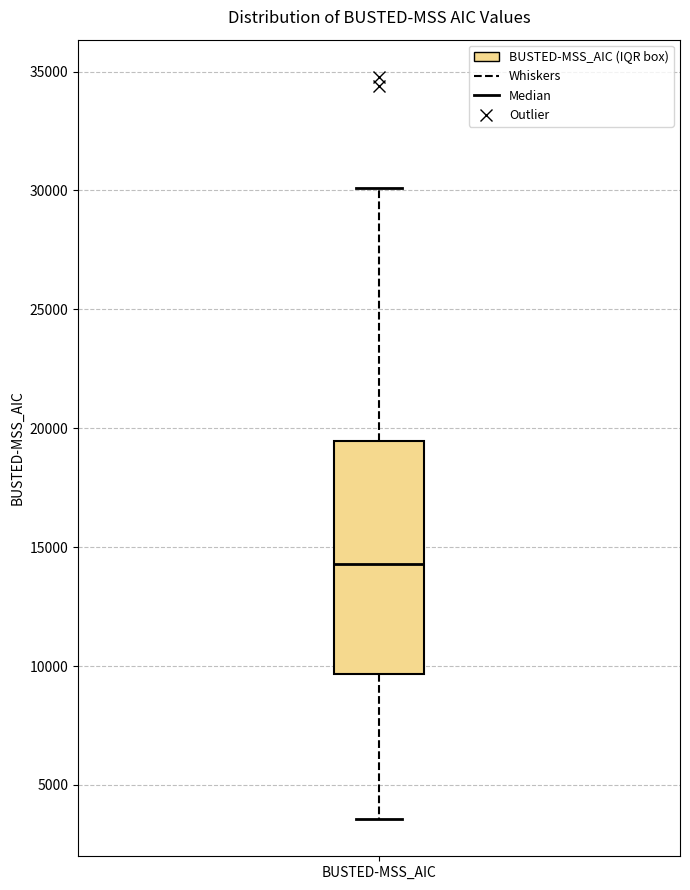

Transcribe this box plot: give where the median line is, the range the box spans, and where the two whiskers end, as read against the y-axis. The values are not printed on the chart, so give them approximately, as read against the axis.

median 14500, box 9500 to 19500, whiskers 3500 to 30000